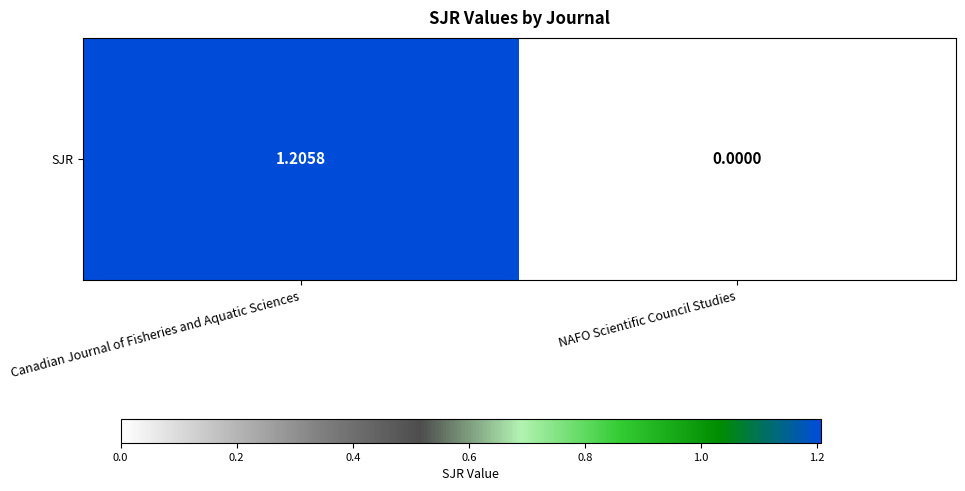

What is the average value?

0.6